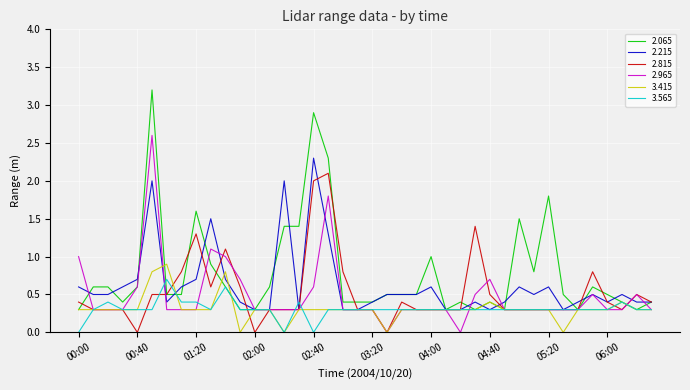

What are all the series names shown in the legend?

2.065, 2.215, 2.815, 2.965, 3.415, 3.565